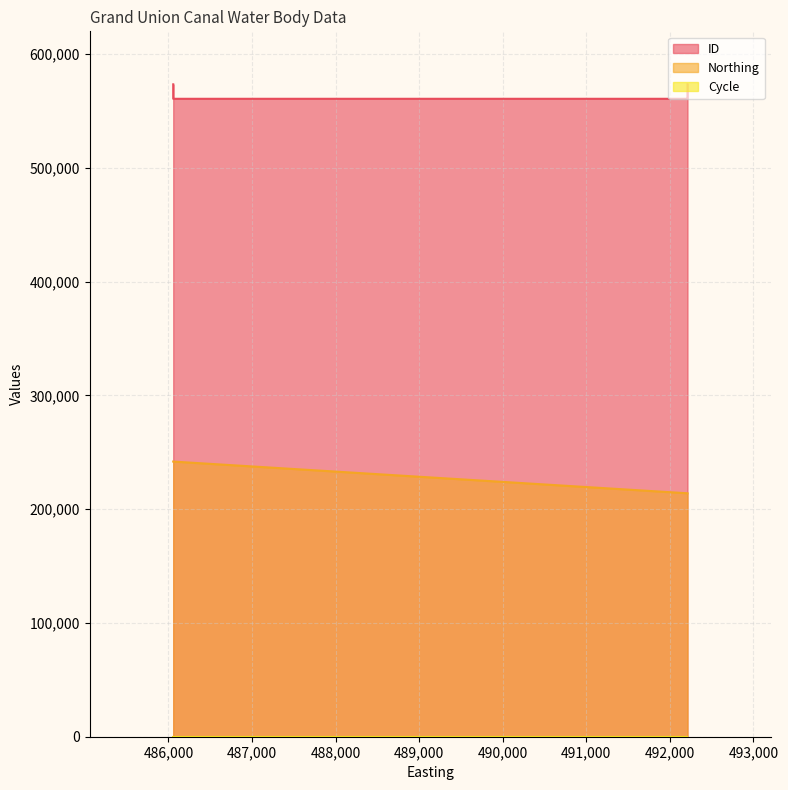

Is the value of ID at 486057 greater than the value of Northing at 492212?

Yes